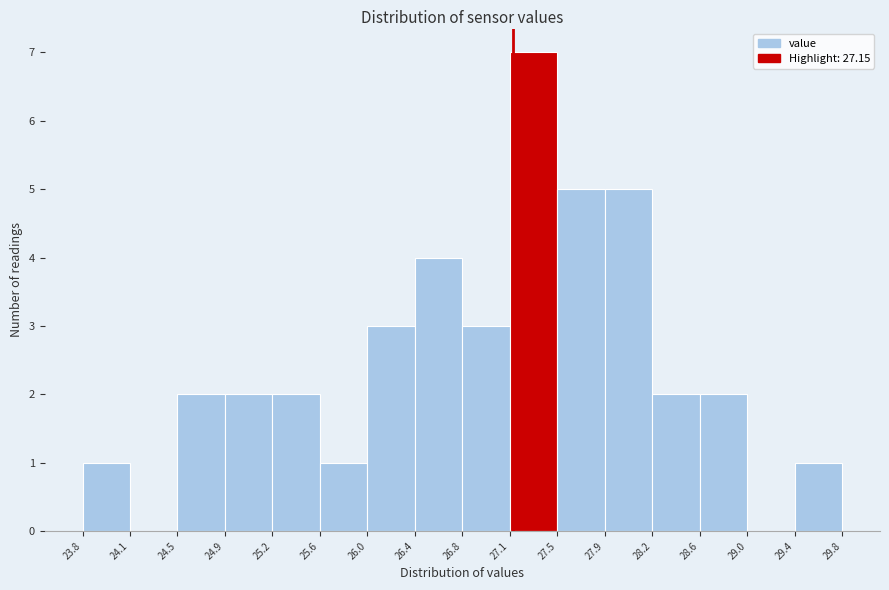

Which range on the x-axis has the tallest bar?

27.1 to 27.5